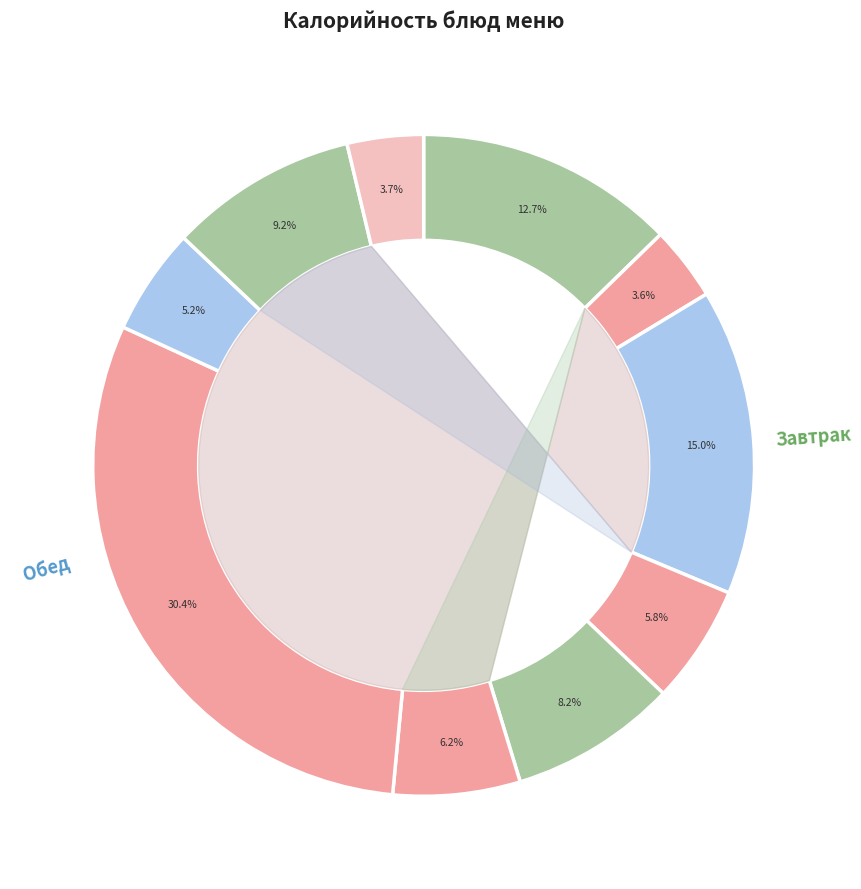

True or false: Хлеб ржаной accounts for 4% of the total.

True